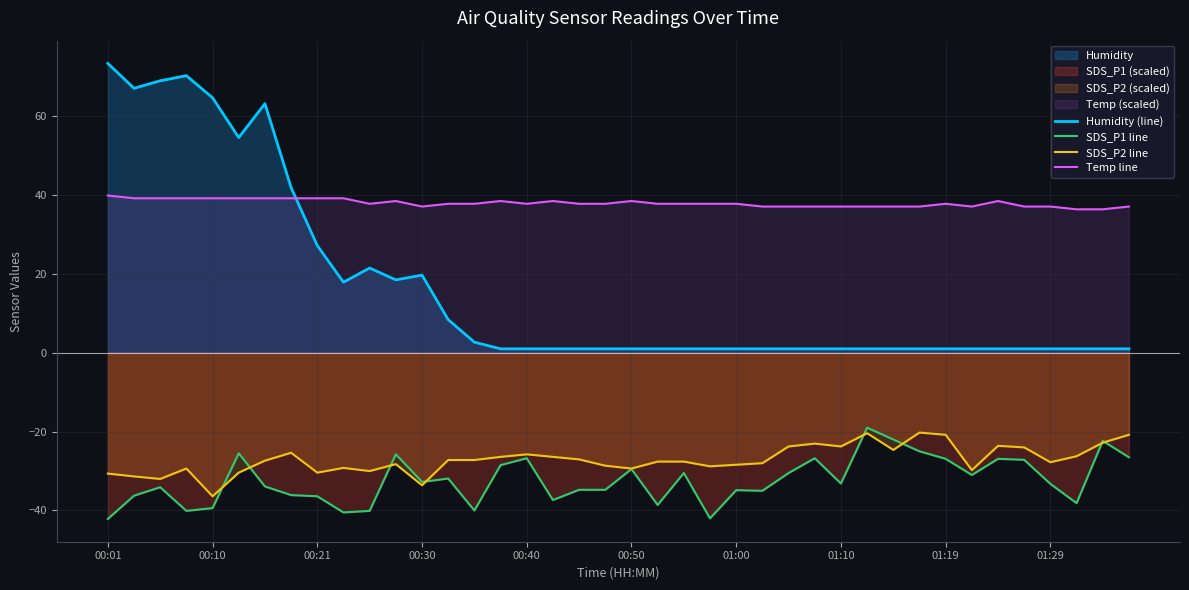

What is the lowest value of the SDS_P2 line series?

-36.4